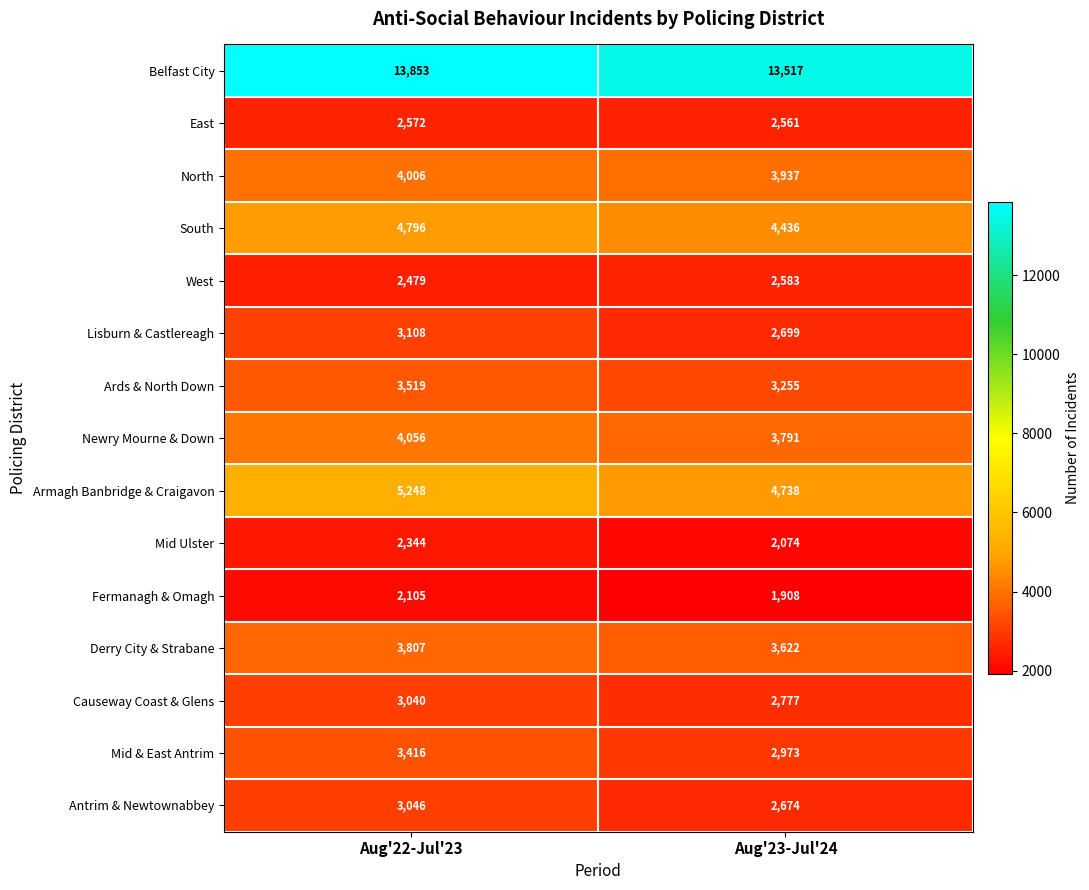

List the labels in order of Mid & East Antrim value, smallest first.

Aug'23-Jul'24, Aug'22-Jul'23